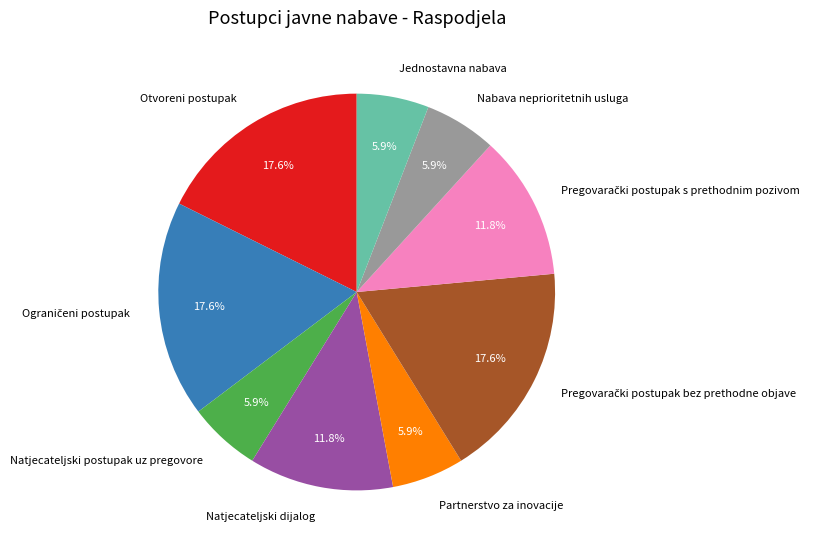

Does any single category account for the majority?

No